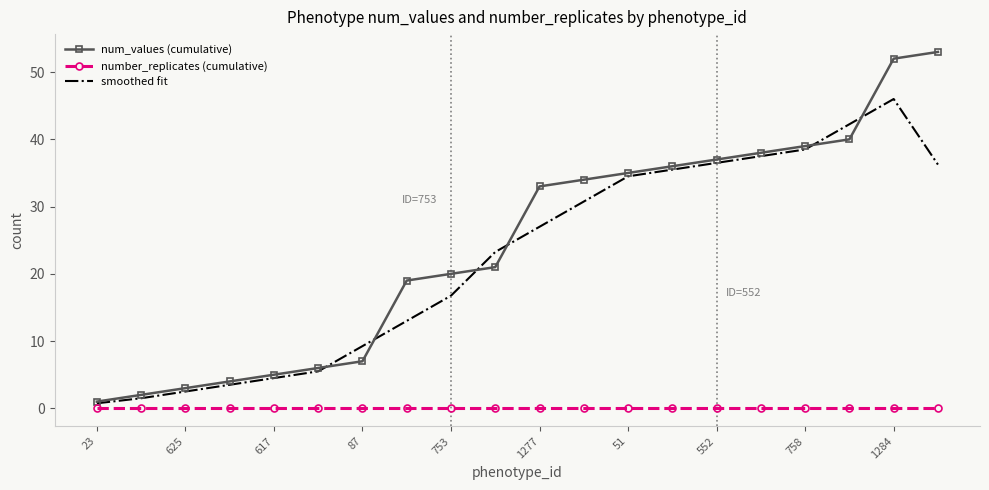

What is the maximum value for num_values (cumulative)?

53.0